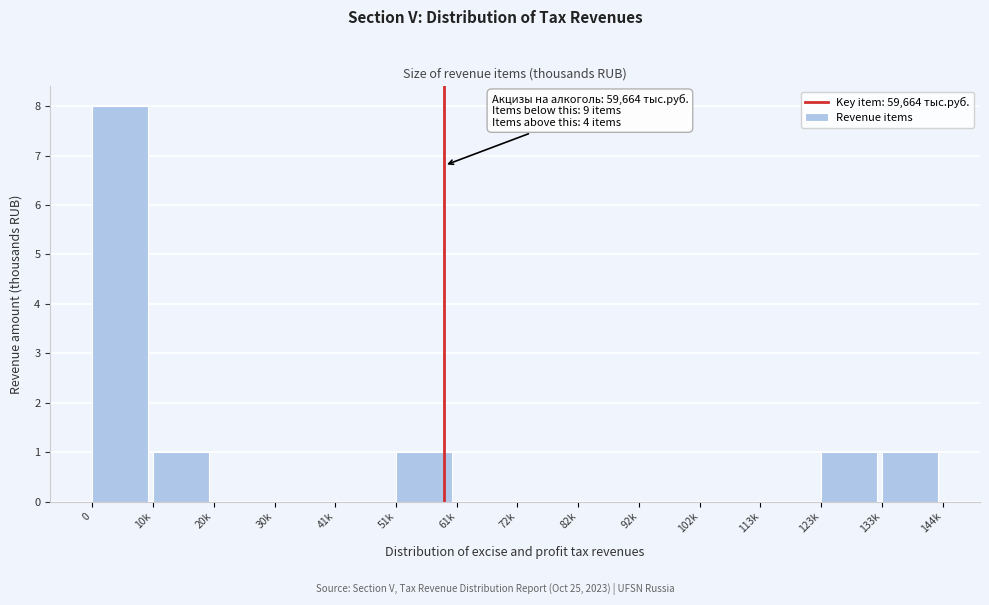

Reading left to right, what are all the values shown in this chart?

0=8	10k=1	20k=0	30k=0	41k=0	51k=1	61k=0	72k=0	82k=0	92k=0	102k=0	113k=0	123k=1	133k=1